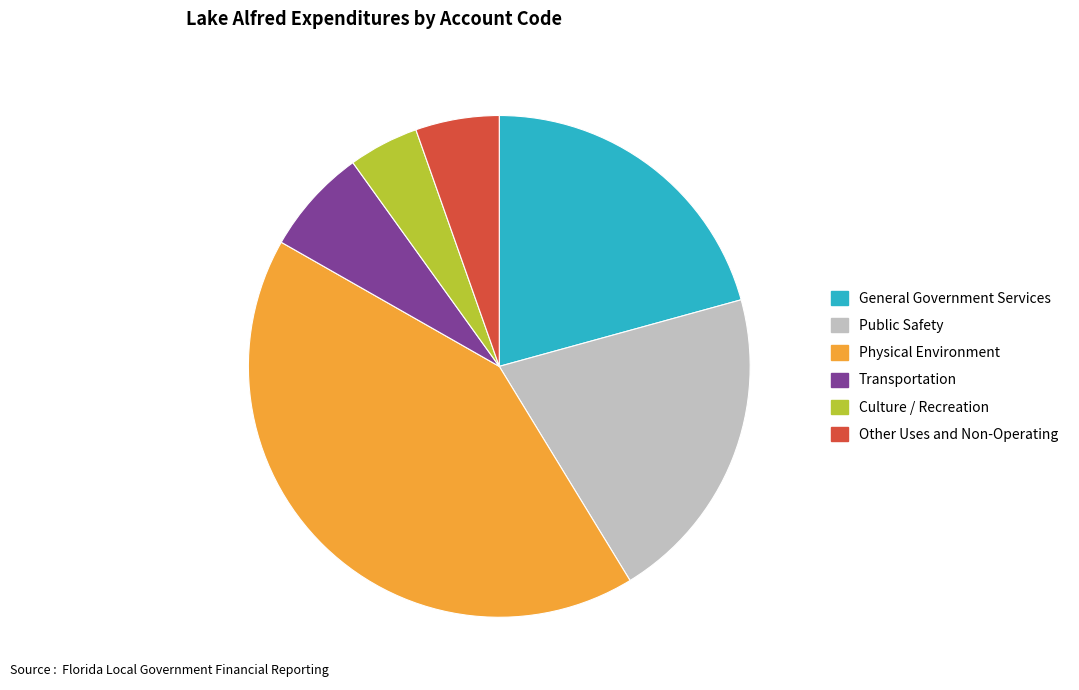

Do Physical Environment and General Government Services together represent more than half of the pie?

Yes